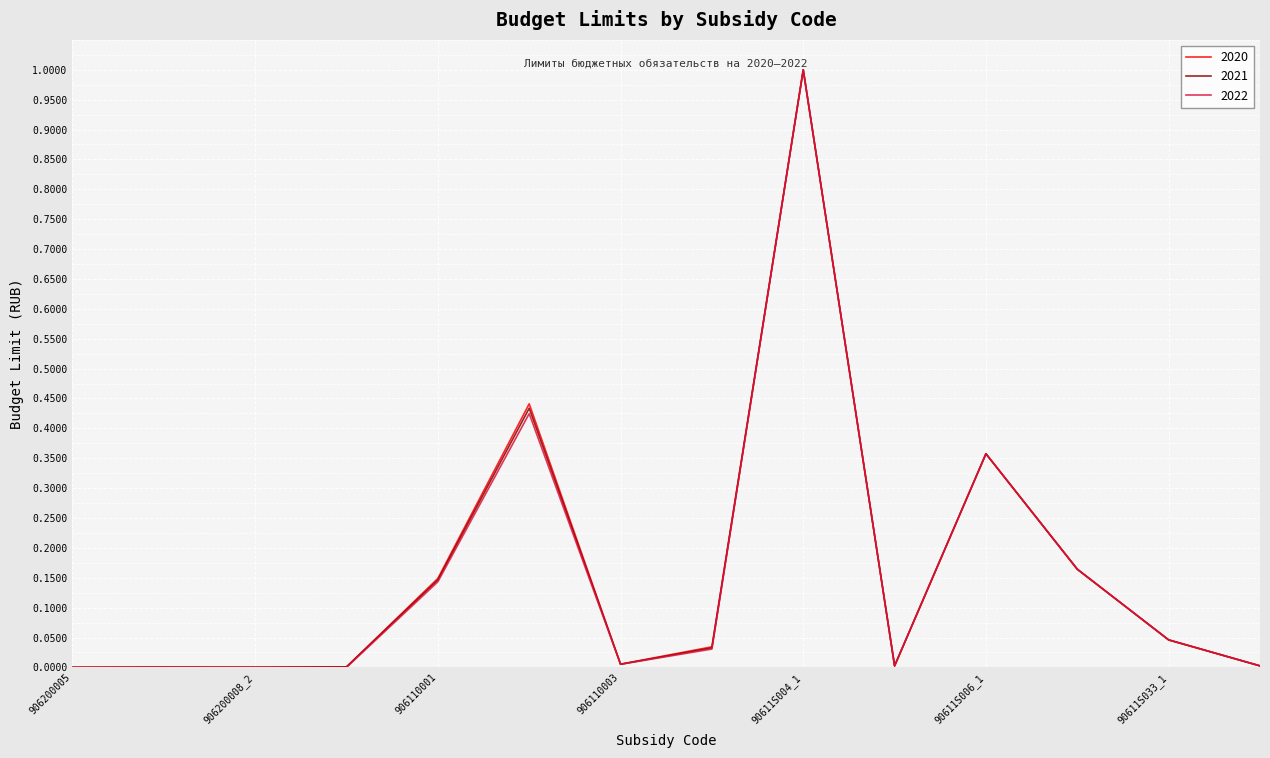

What is the greatest value displayed?

1.0